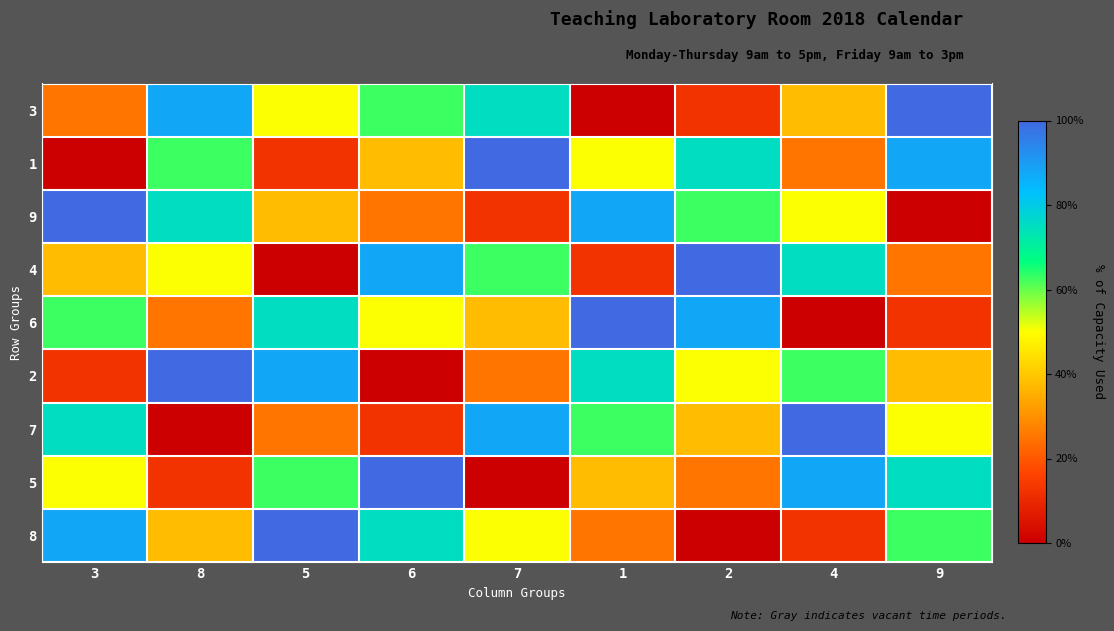

Which category has the highest value in the 9 series?

3